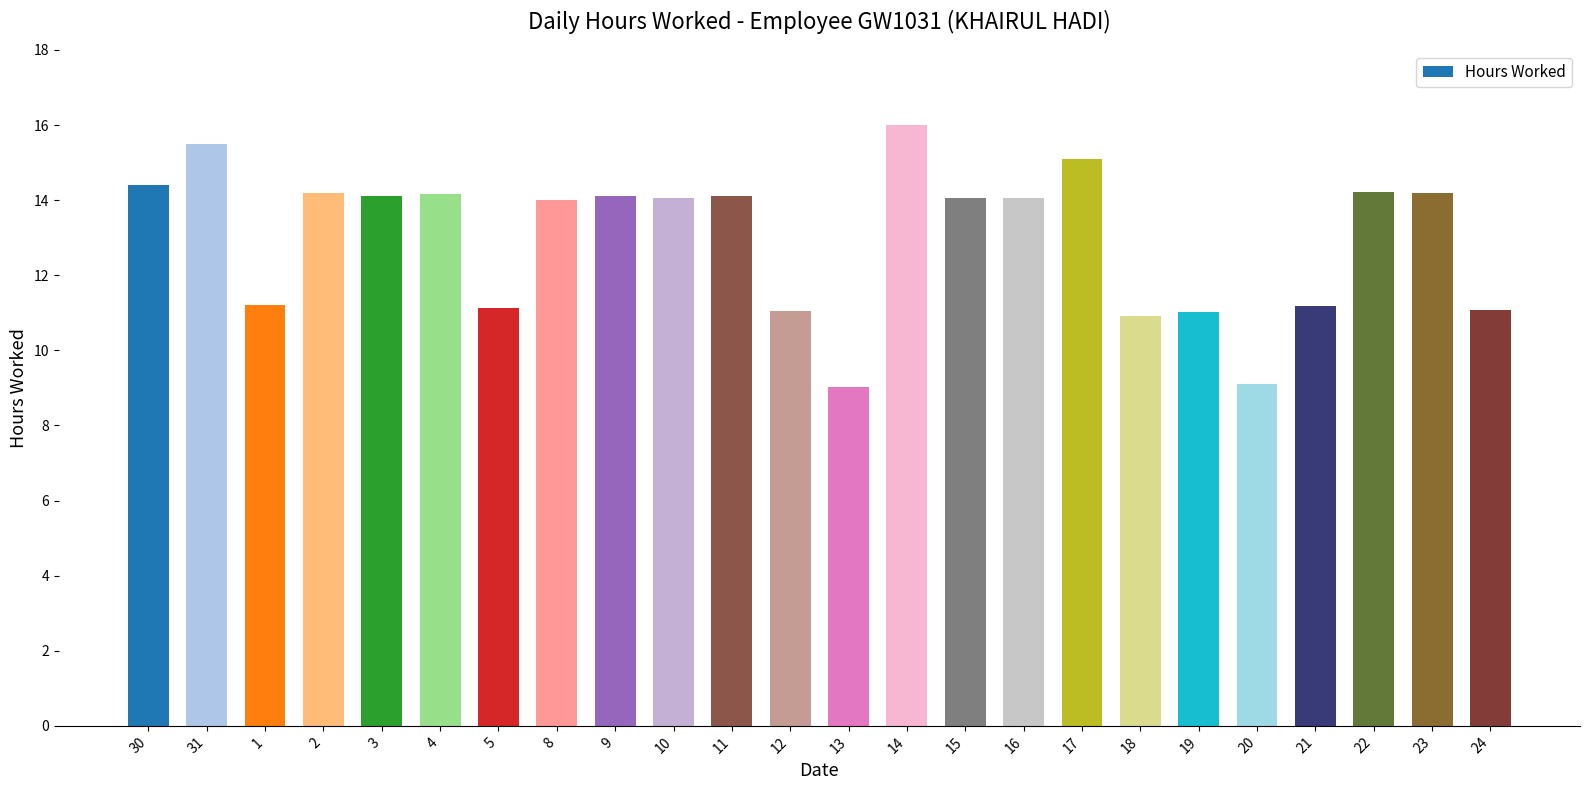

At which category does the chart reach its peak across all series?

14